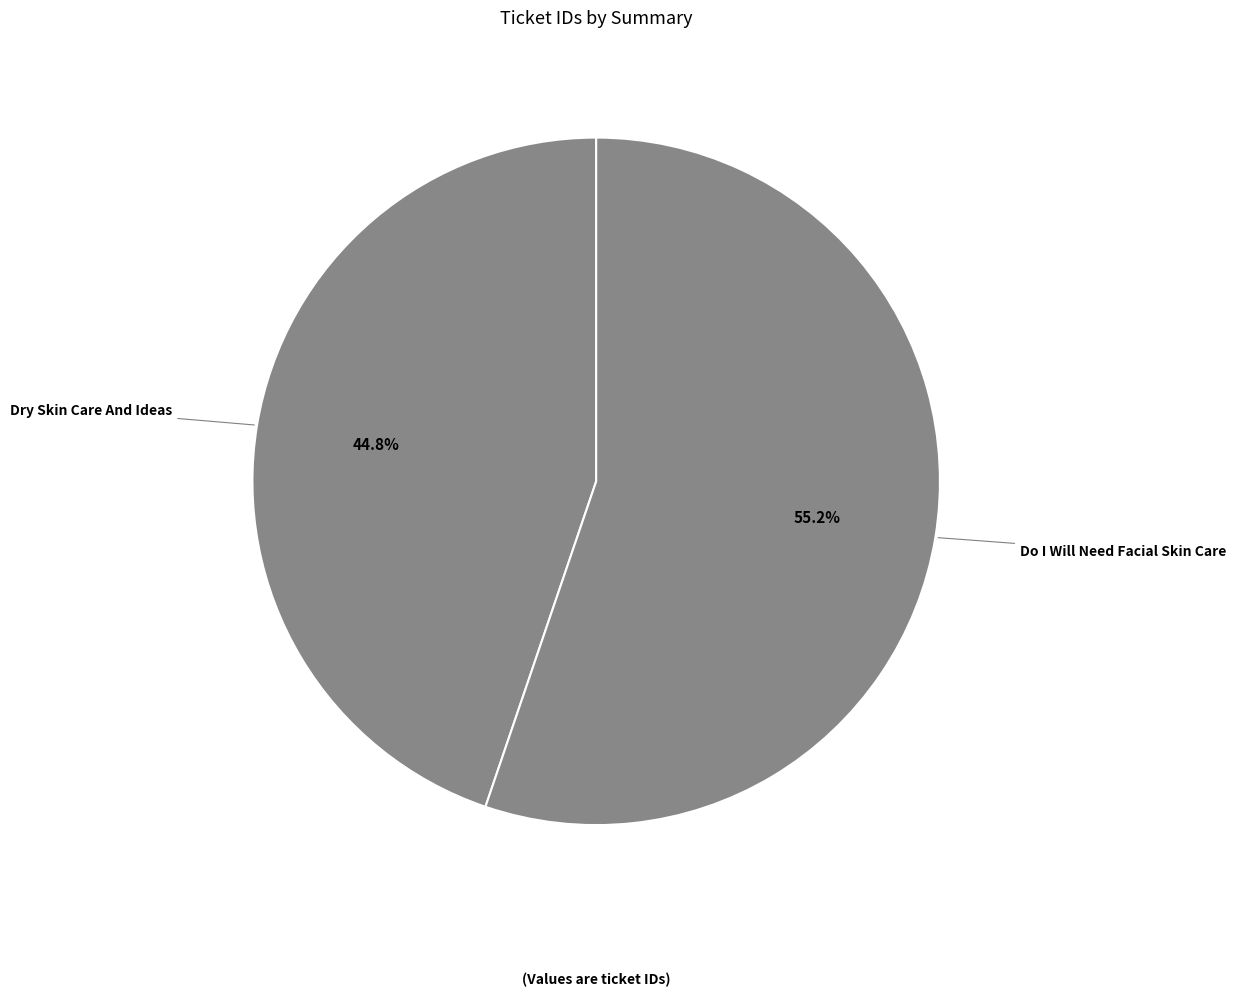

How many slices are in this pie chart?

2